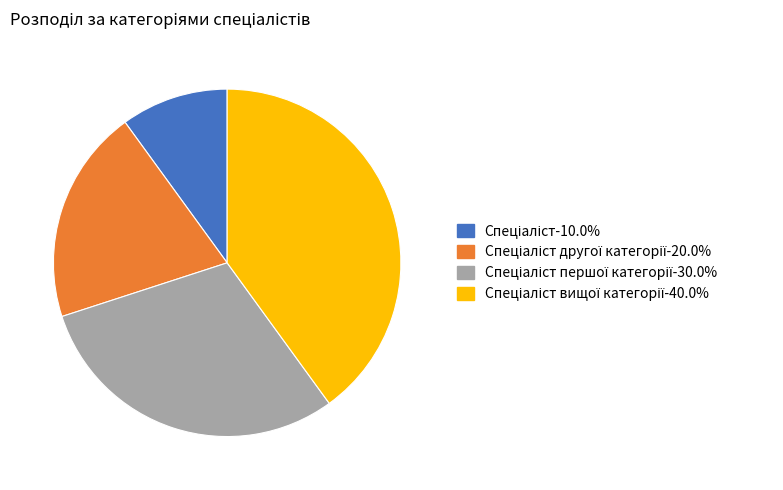

Is there any slice that represents more than half of the pie?

No